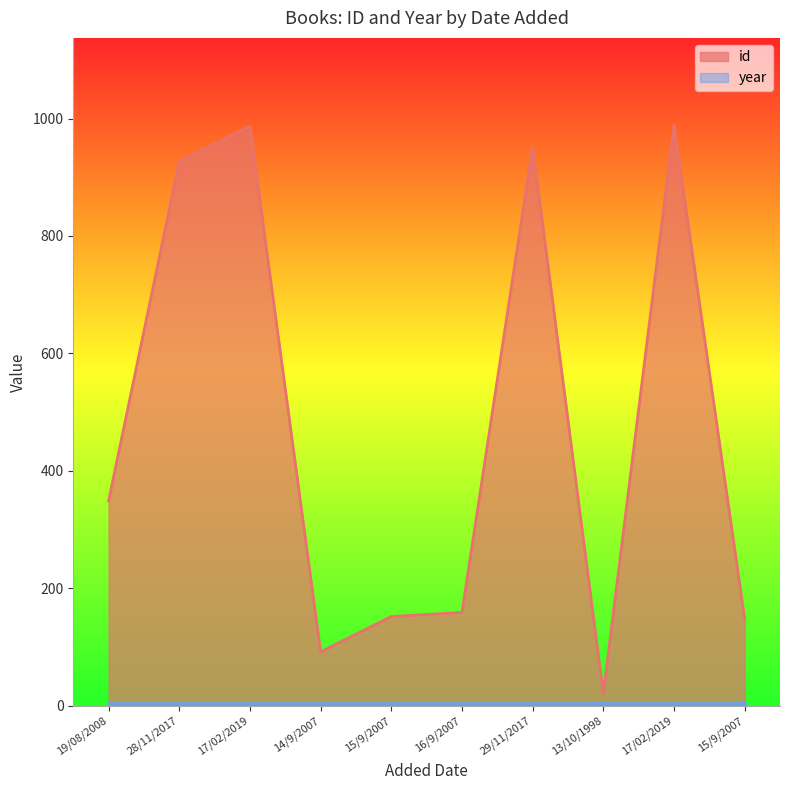

At which label does the data first exceed 349?

28/11/2017